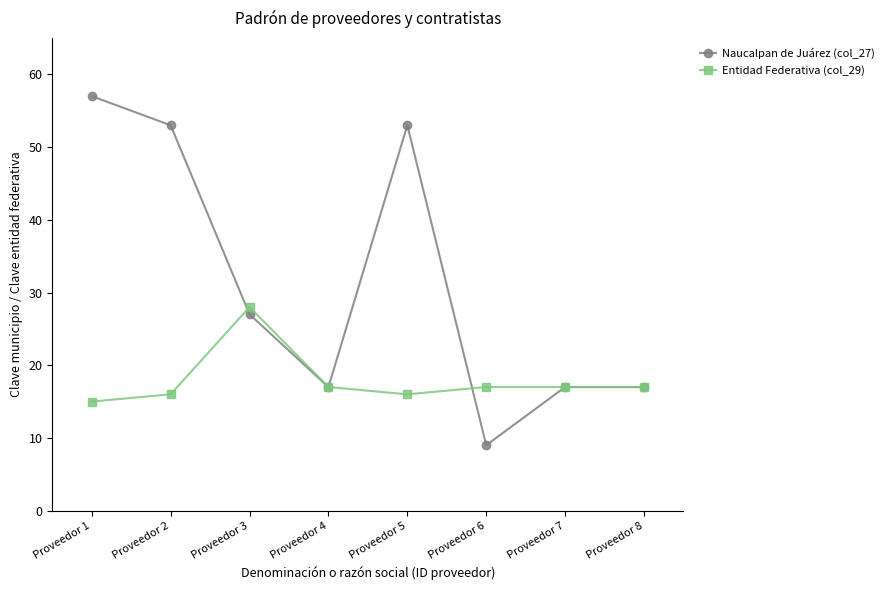

At Proveedor 2, list the series in order from smallest to largest.

Entidad Federativa (col_29), Naucalpan de Juárez (col_27)